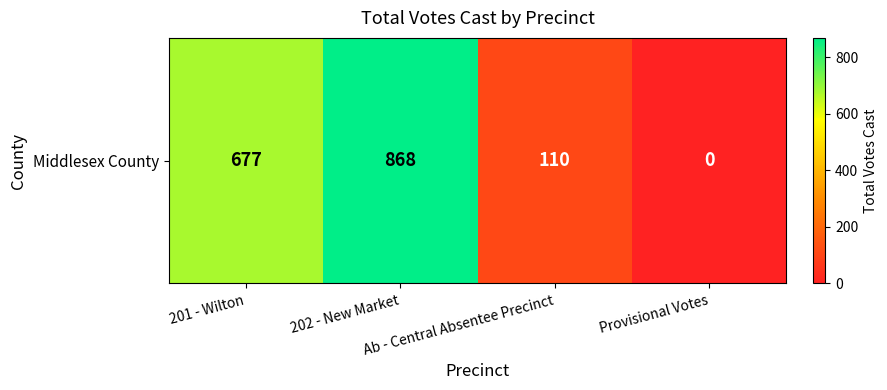

What is the sum of all values?

1655